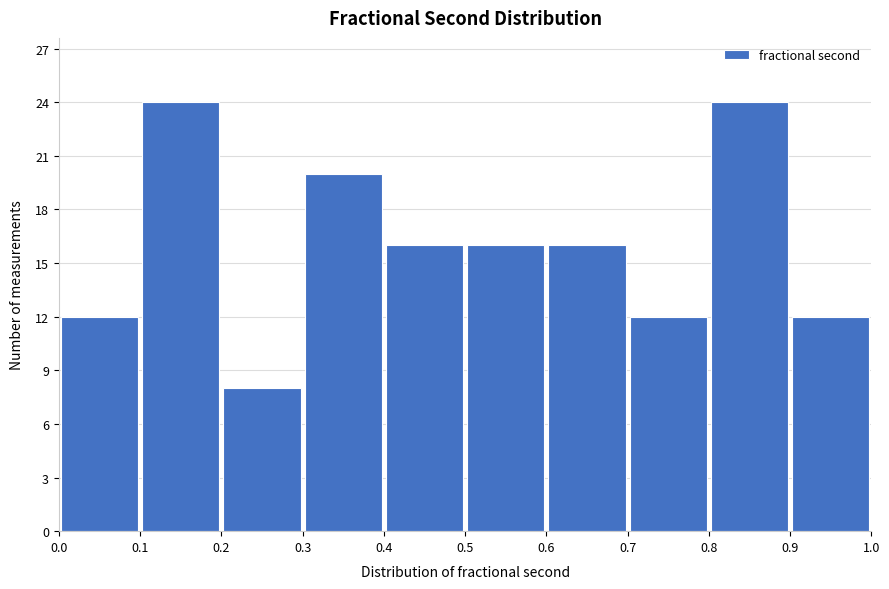

Reading left to right, list every bar in this chart as the range it spans on the x-axis followed by its height. The values are not printed on the chart, so give them approximately, as read against the axis.

0.0 to 0.1: 12
0.1 to 0.2: 24
0.2 to 0.3: 8
0.3 to 0.4: 20
0.4 to 0.5: 16
0.5 to 0.6: 16
0.6 to 0.7: 16
0.7 to 0.8: 12
0.8 to 0.9: 24
0.9 to 1.0: 12